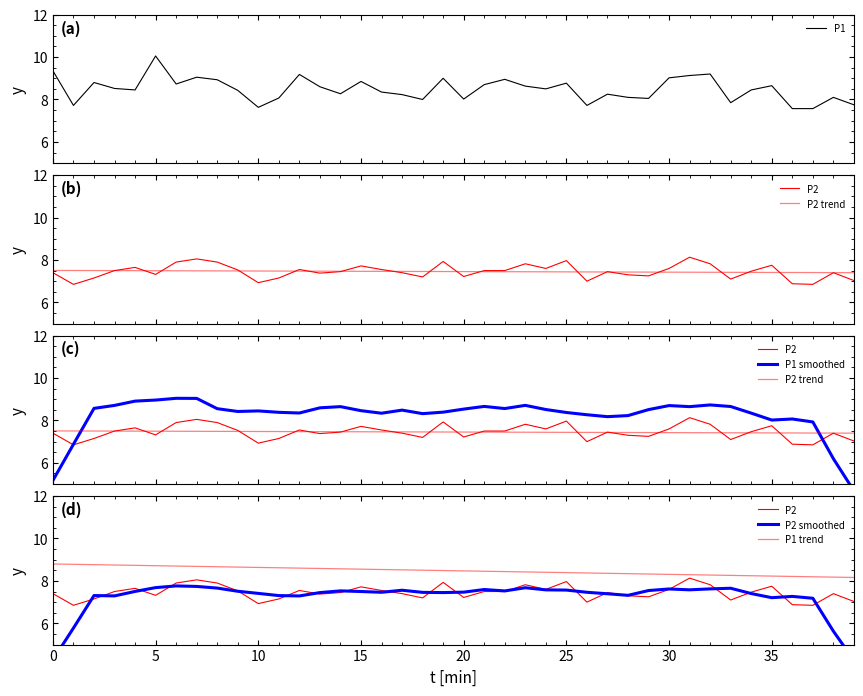

Between 15 and 16, which series saw the biggest shift?

P1 smoothed